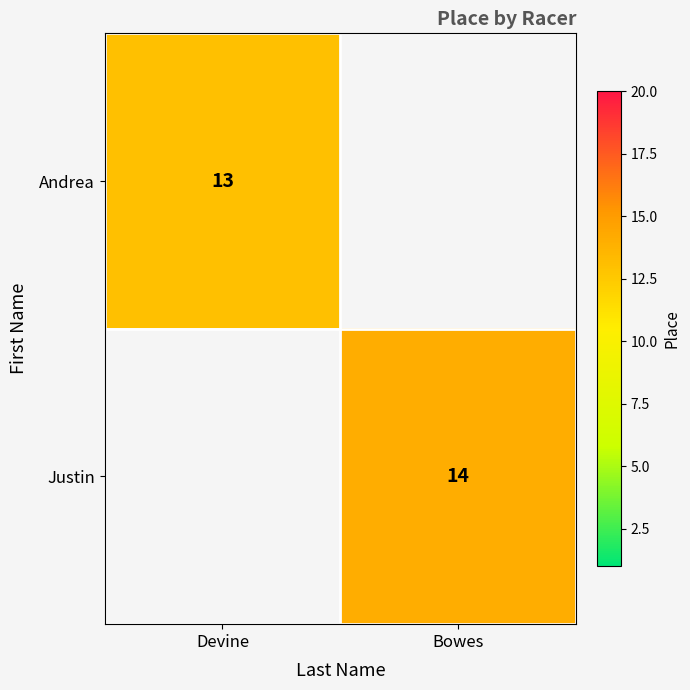

True or false: Andrea has a value of 21 at Devine.

False